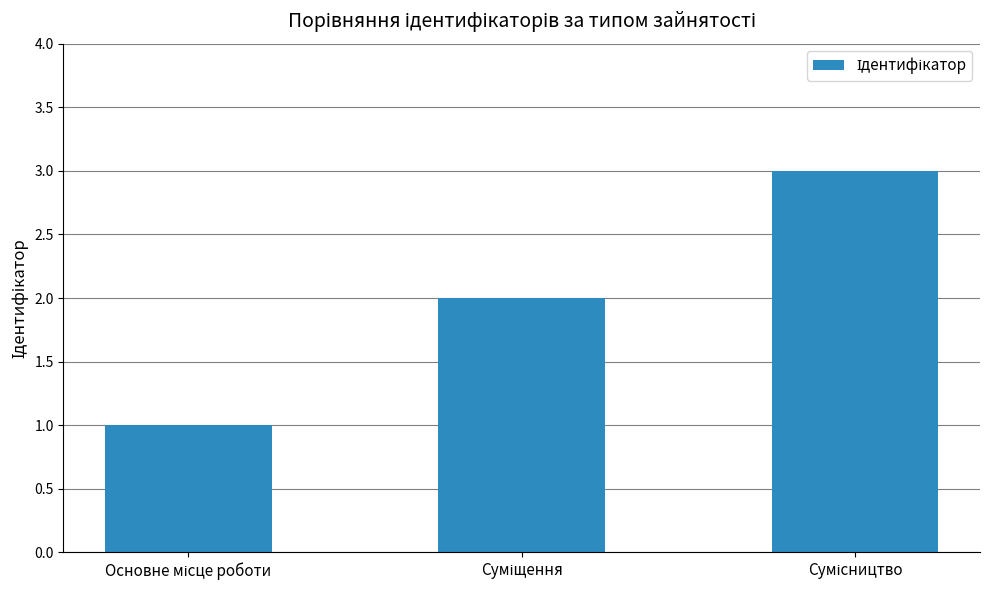

What is the sum of all values?

6